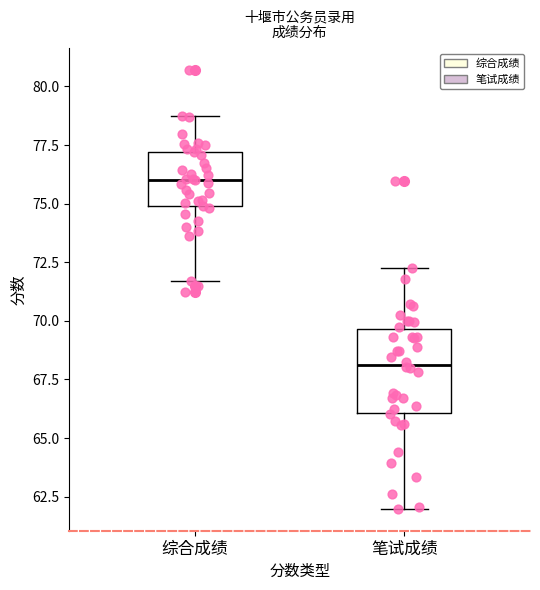

Reading left to right, transcribe this box plot: for each box, give where its median line is, the range the box spans, and where its two whiskers end, as read against the y-axis. The values are not printed on the chart, so give them approximately, as read against the axis.

综合成绩: median 76.0, box 75.0 to 77.0, whiskers 71.5 to 78.5
笔试成绩: median 68.0, box 66.0 to 69.5, whiskers 62.0 to 72.0